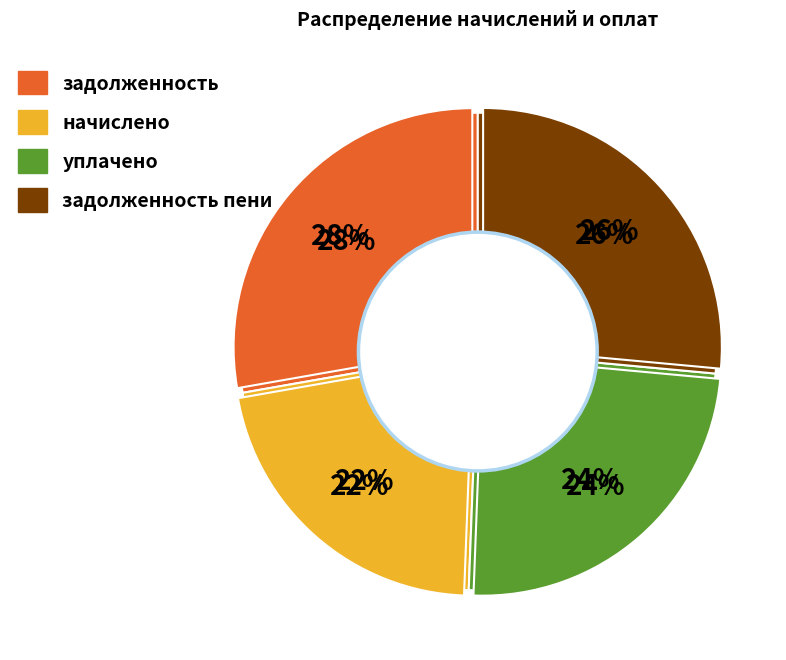

The 24 slice represents 4% of the pie. True or false?

True